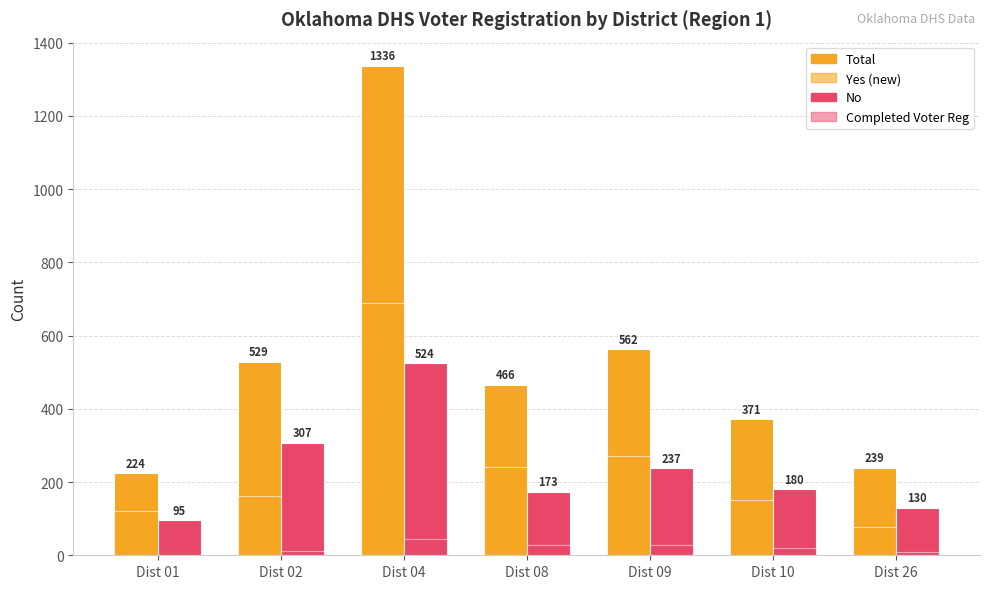

Does the chart contain stacked bars?

No